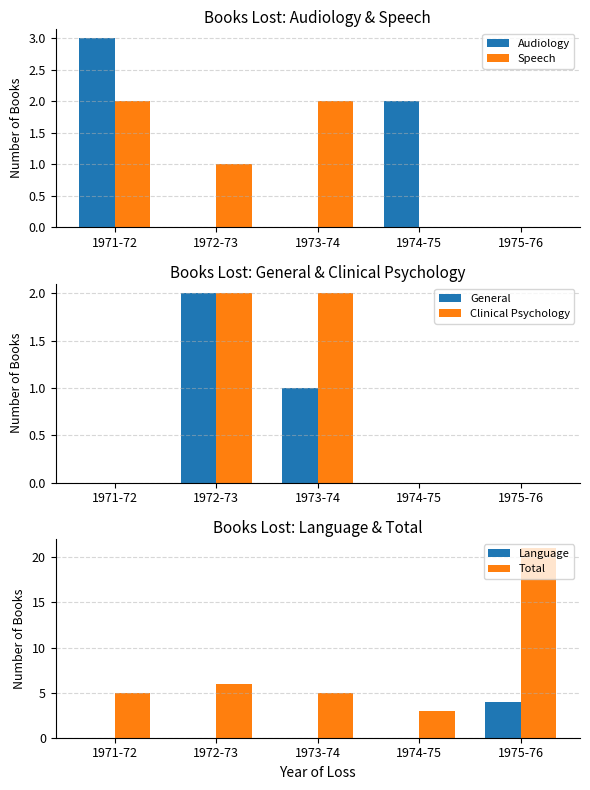

Which series has the widest spread of values?

Total